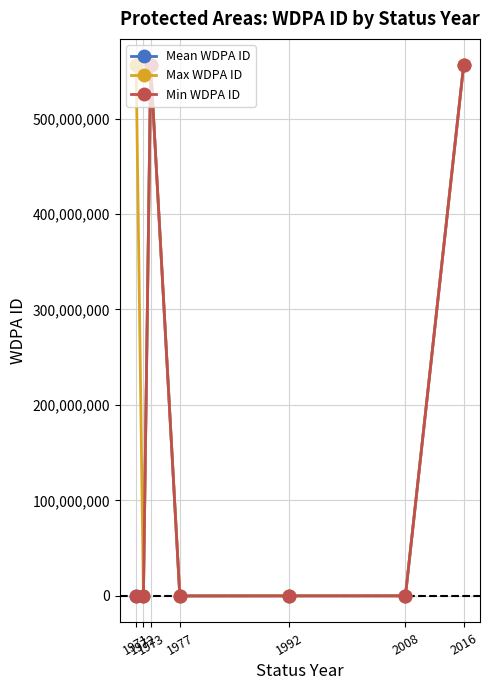

What is the difference between the second highest and minimum values in the Mean WDPA ID series?

555545669